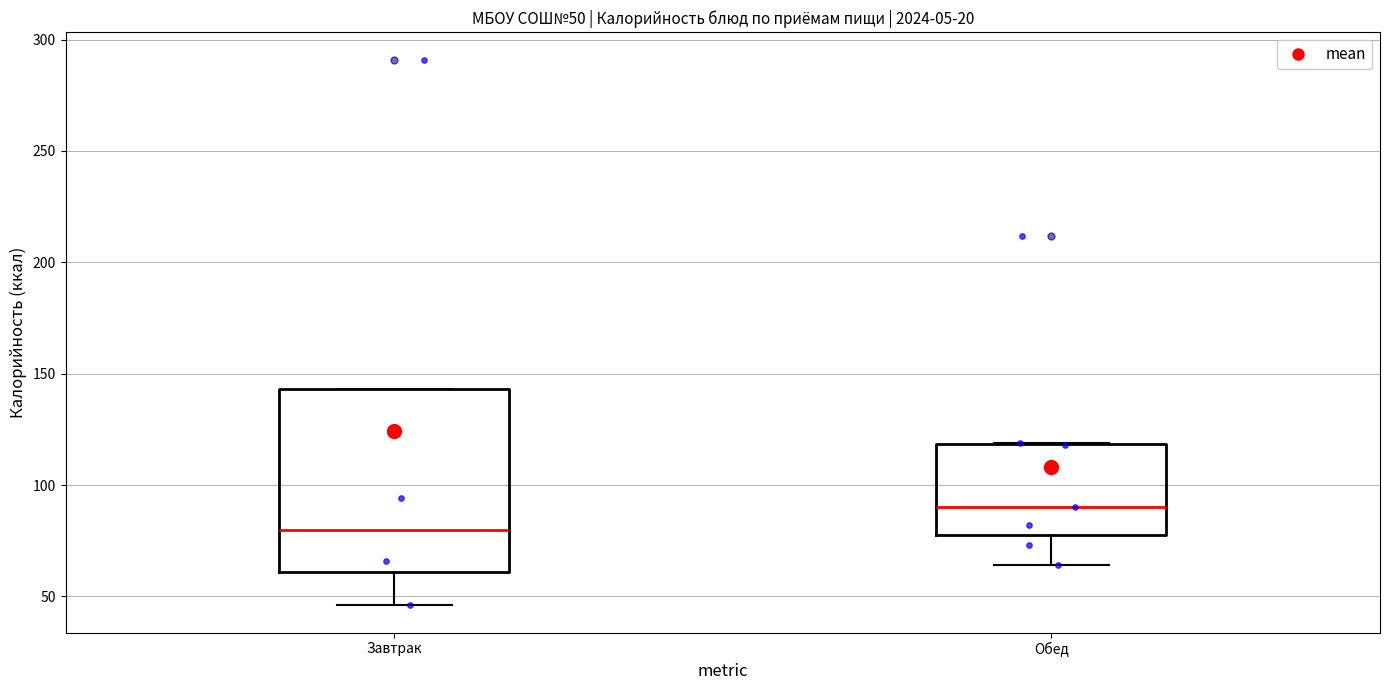

Which box has the highest median line?

Обед